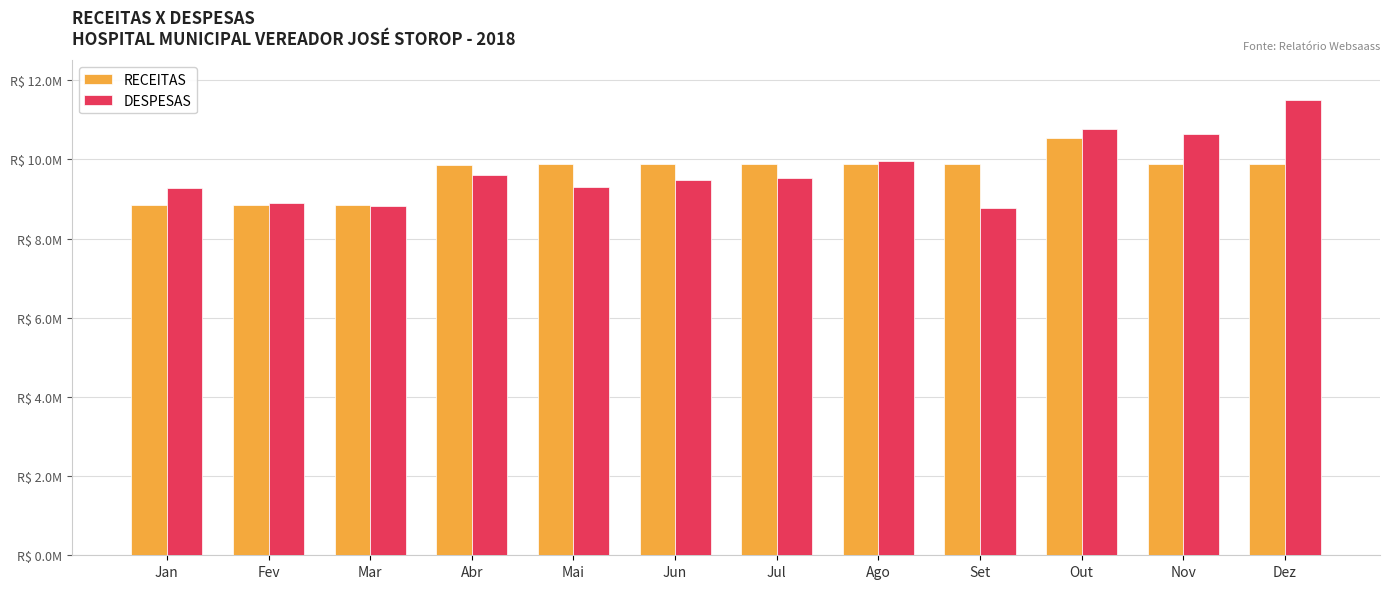

Does the chart contain any negative values?

No